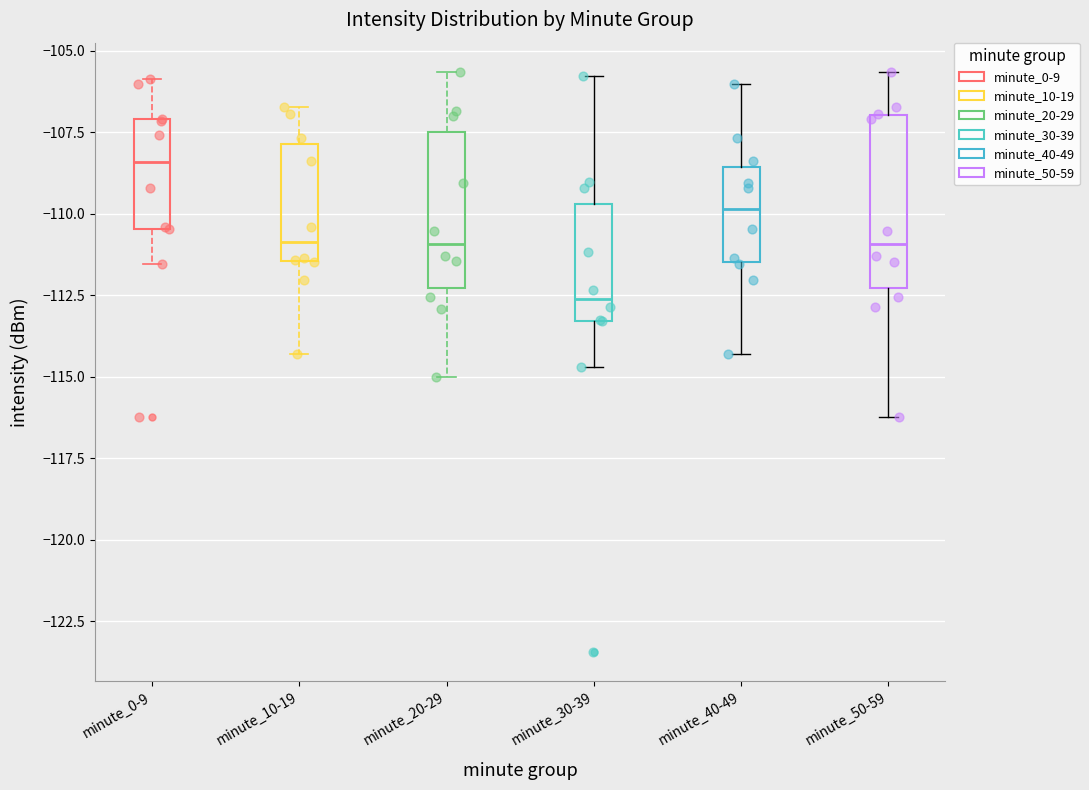

Reading left to right, transcribe this box plot: for each box, give where its median line is, the range the box spans, and where its two whiskers end, as read against the y-axis. The values are not printed on the chart, so give them approximately, as read against the axis.

minute_0-9: median -108.5, box -110.5 to -107.0, whiskers -111.5 to -106.0
minute_10-19: median -111.0, box -111.5 to -108.0, whiskers -114.5 to -106.5
minute_20-29: median -111.0, box -112.5 to -107.5, whiskers -115.0 to -105.5
minute_30-39: median -112.5, box -113.5 to -109.5, whiskers -114.5 to -106.0
minute_40-49: median -110.0, box -111.5 to -108.5, whiskers -114.5 to -106.0
minute_50-59: median -111.0, box -112.5 to -107.0, whiskers -116.0 to -105.5